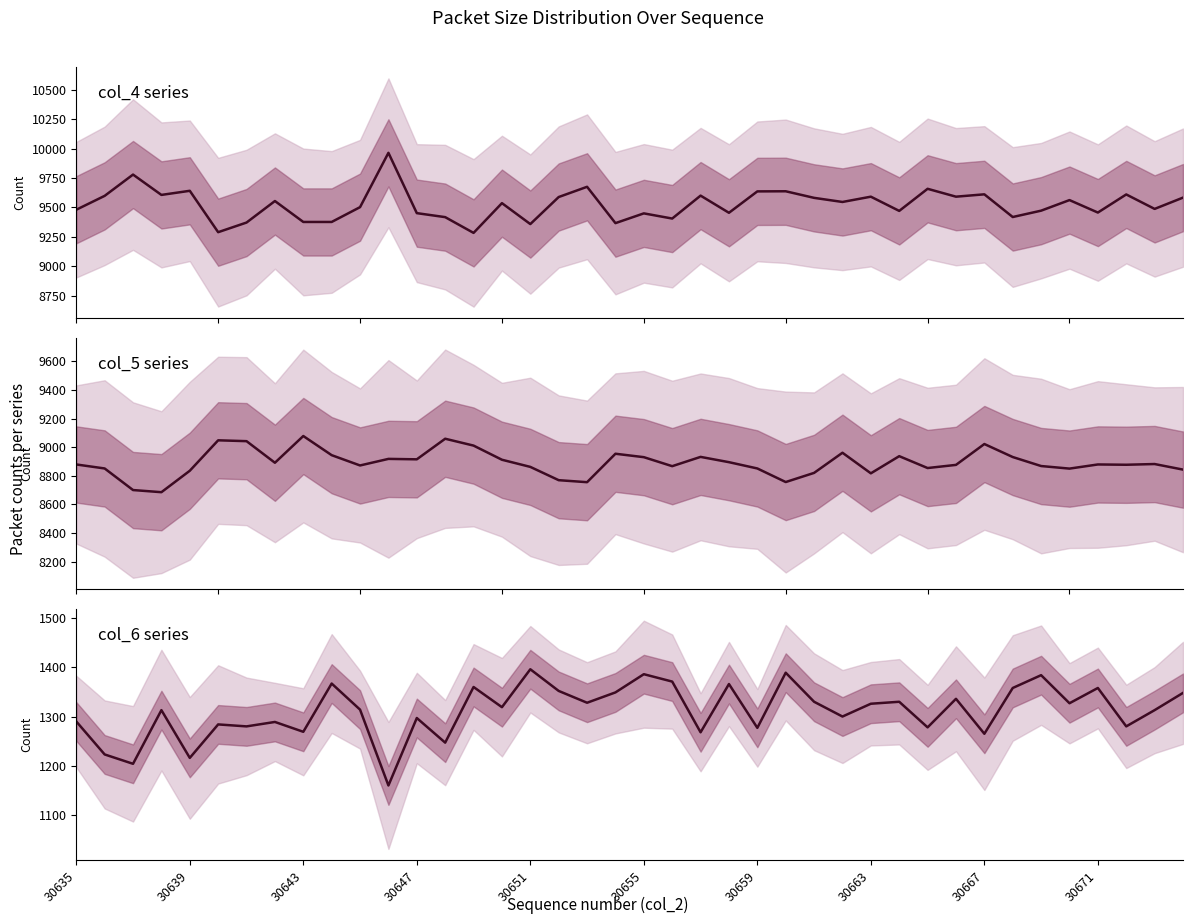

True or false: Large (col_4) and Small (col_6) intersect in this chart.

False